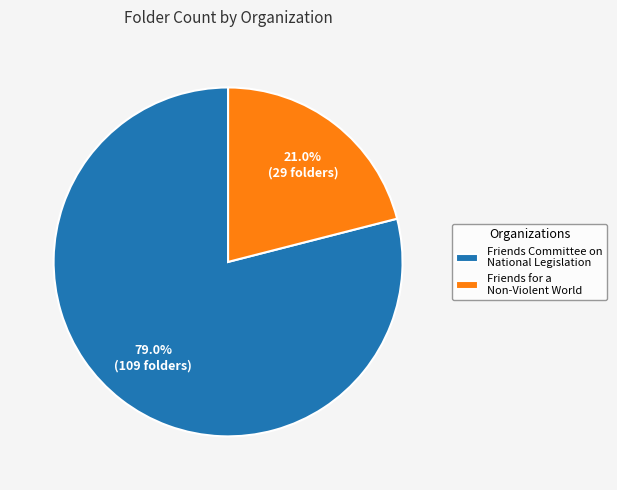

Is there any slice that represents more than half of the pie?

Yes